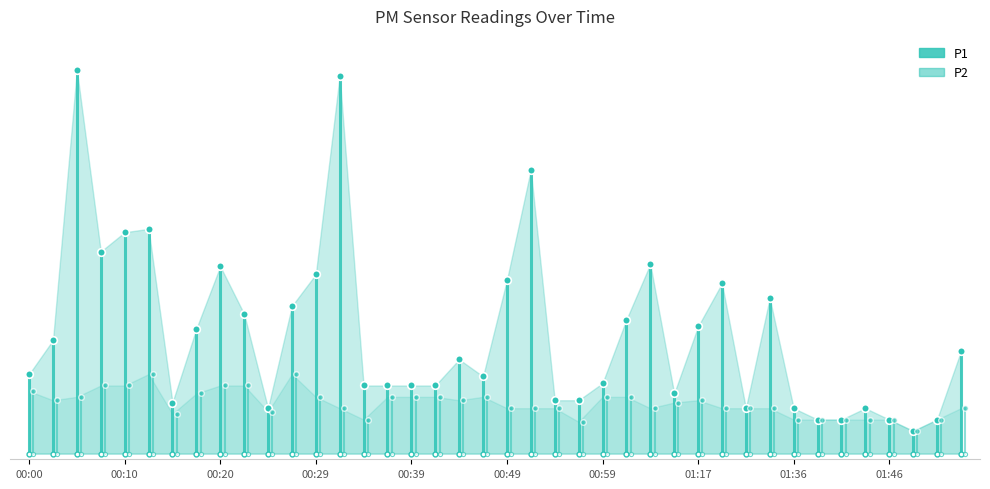

What is the approximate value of P1 at 00:15?

1.2